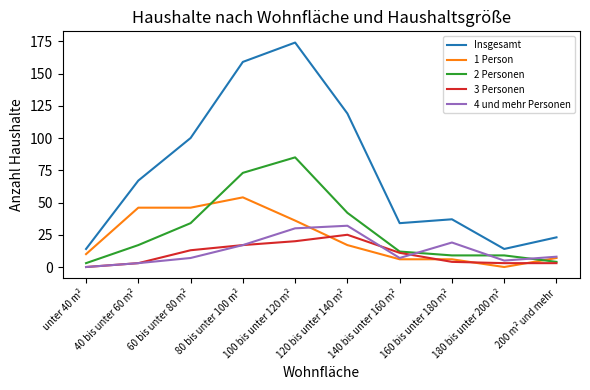

Which series has the largest range (max minus min)?

Insgesamt